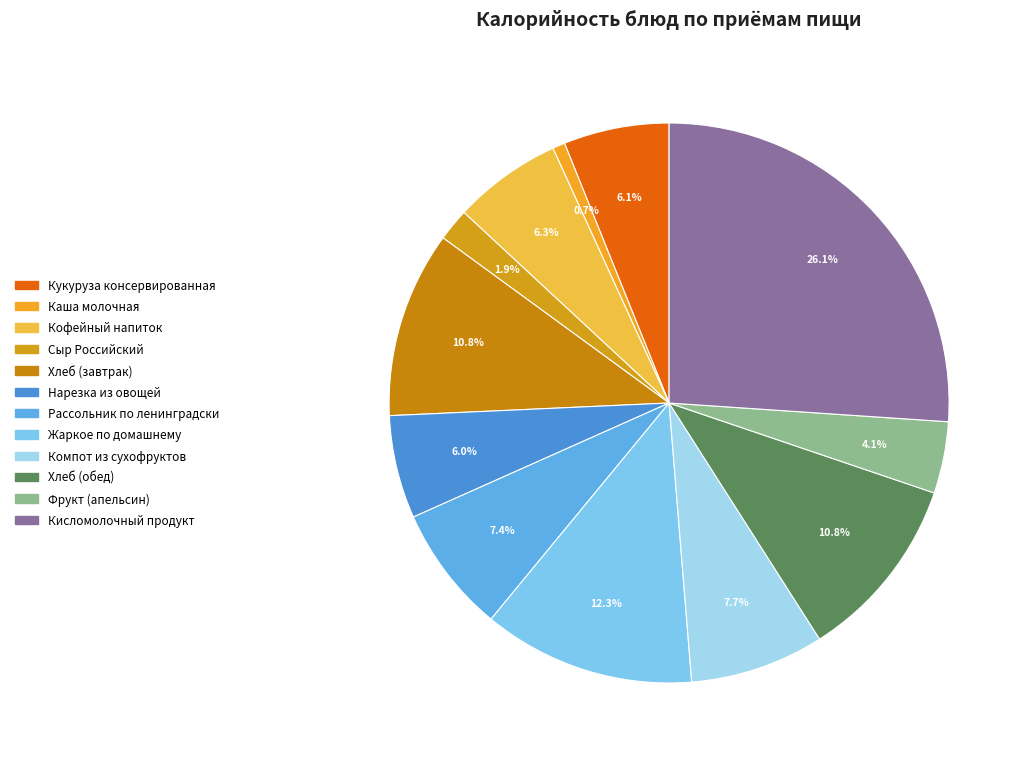

What is the smallest slice in the pie chart?

Каша молочная